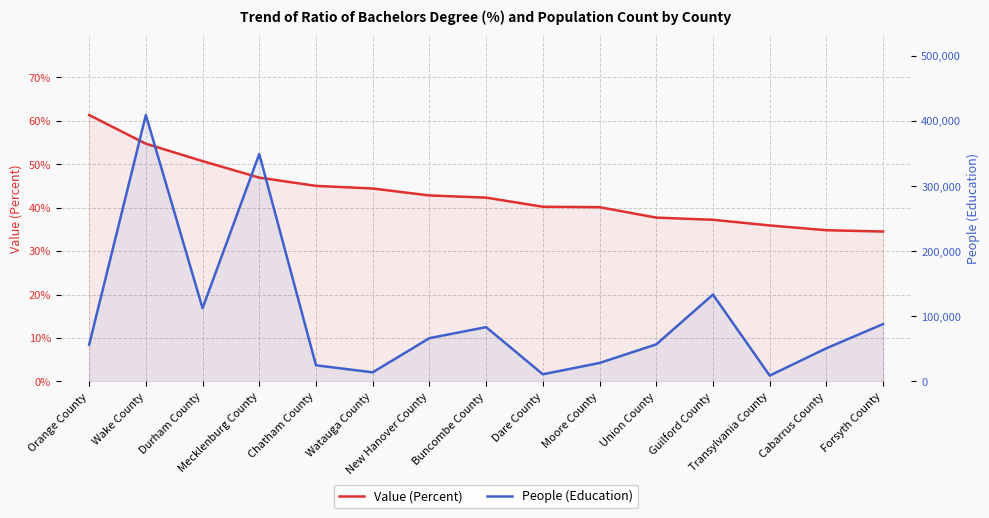

Count the number of data series in this chart.

2